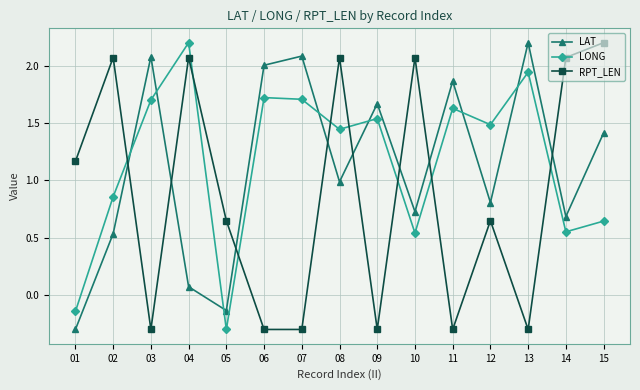

What is the value of the RPT_LEN point at the 6th from the left?

-0.3